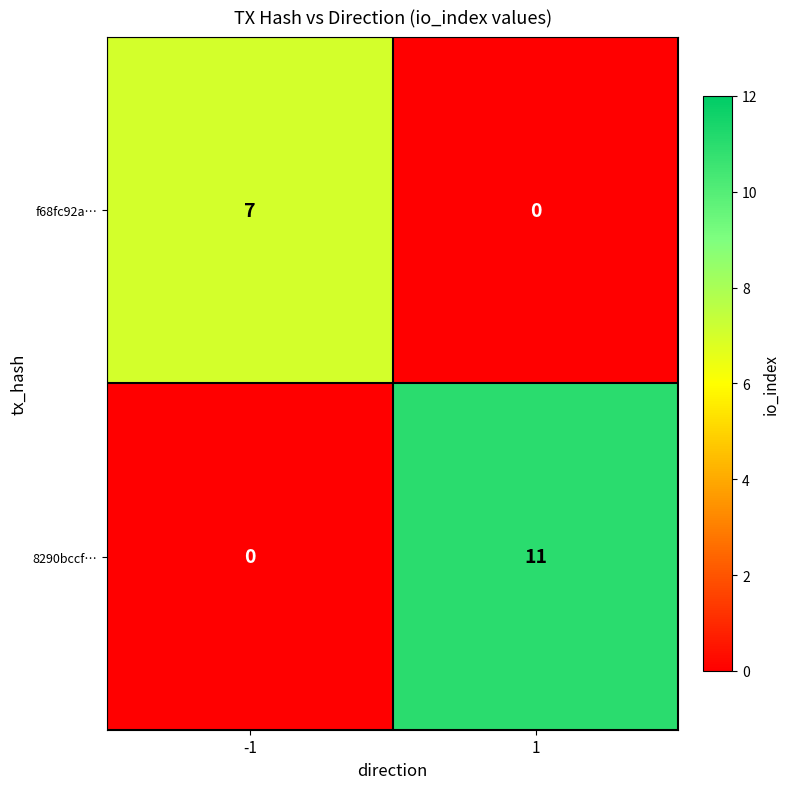

What is the total value across all series at -1?

7